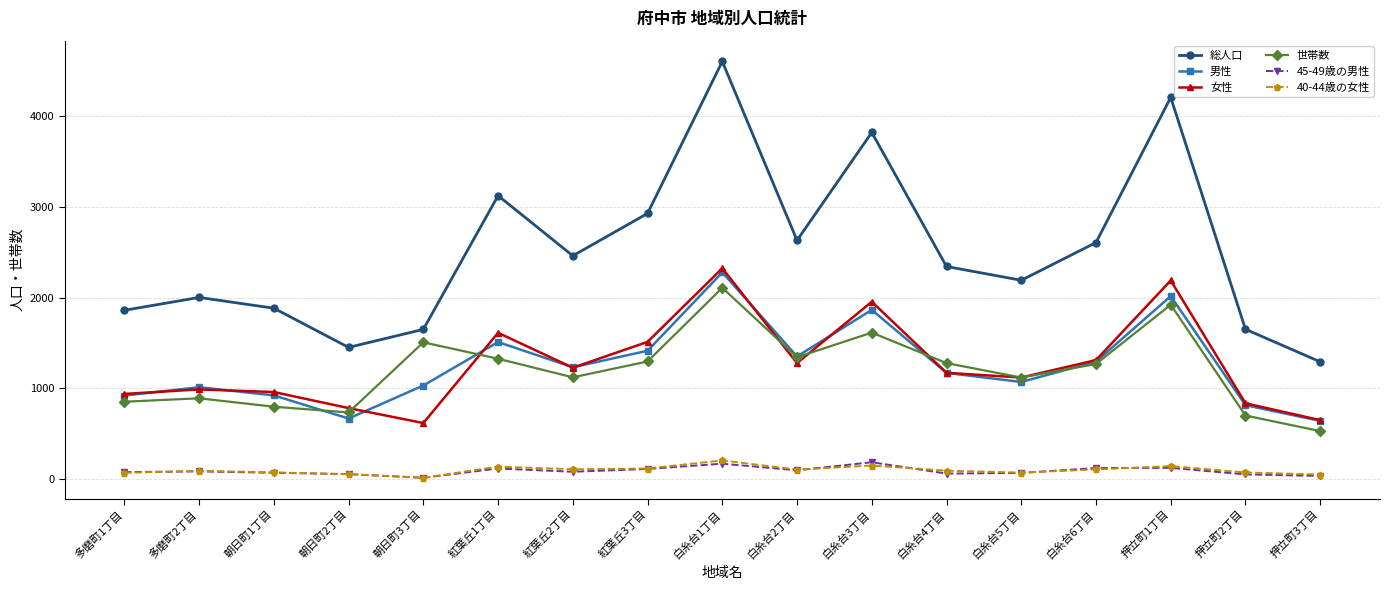

At which category is the sum across all series the highest?

白糸台1丁目